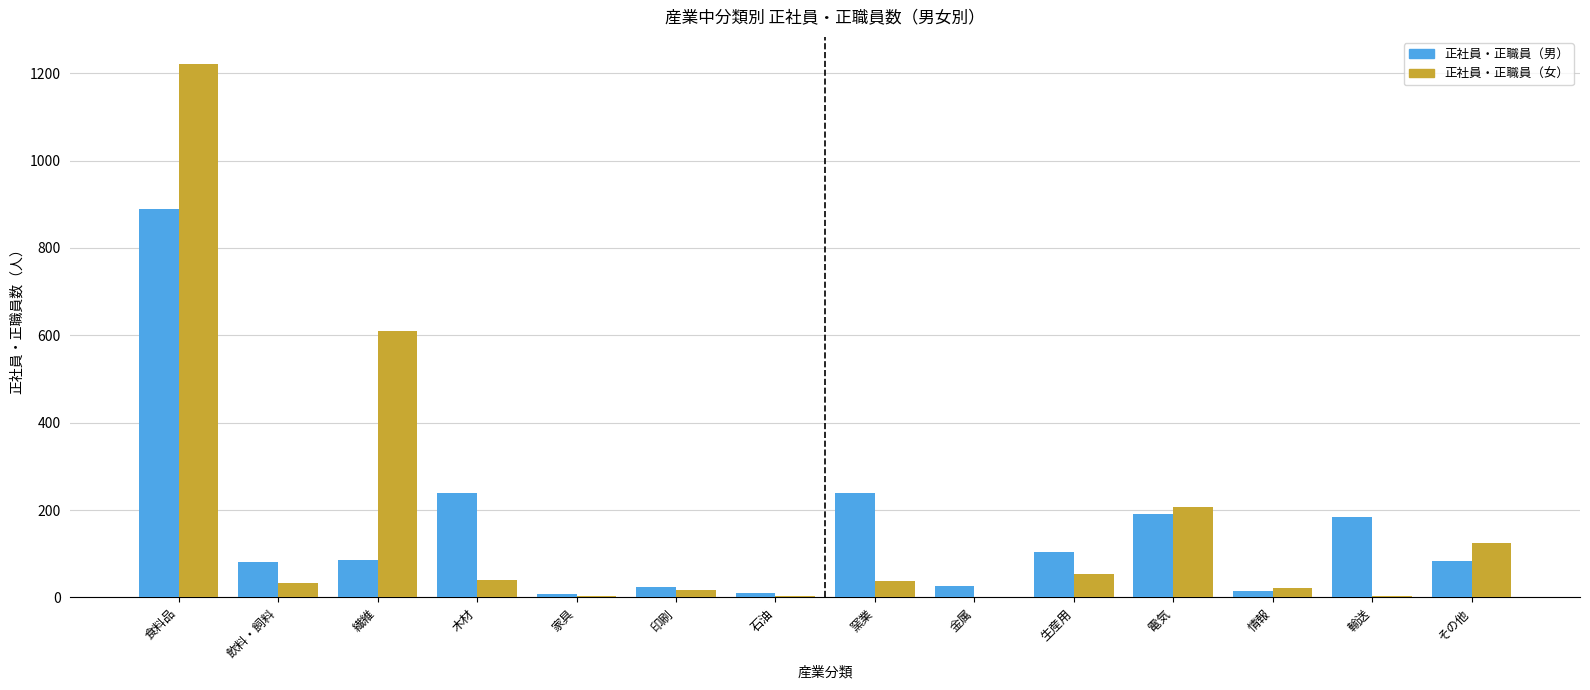

Are the bars horizontal?

No